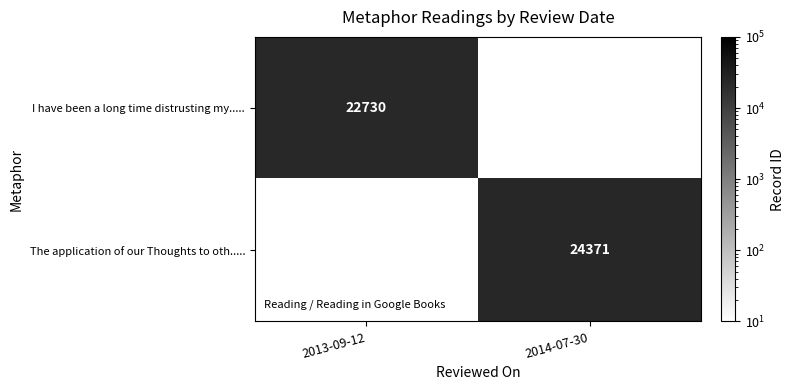

True or false: The application of our Thoughts to oth..... has a value of 37913 at 2014-07-30.

False